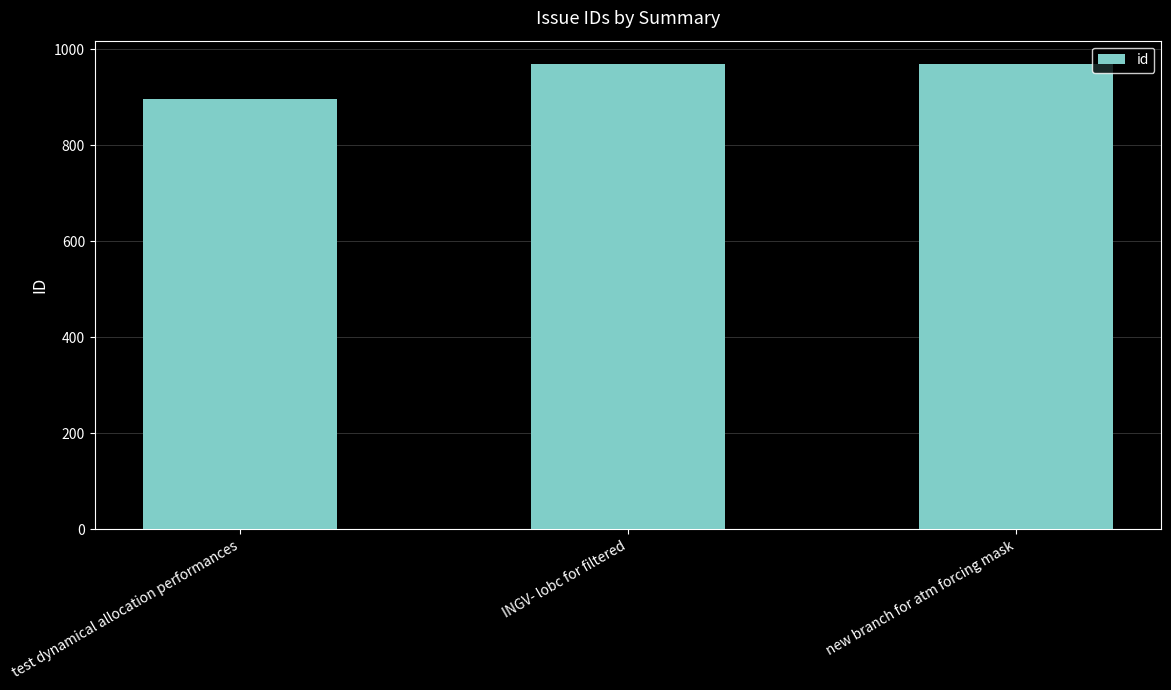

At which category does the chart reach its minimum across all series?

test dynamical allocation performances